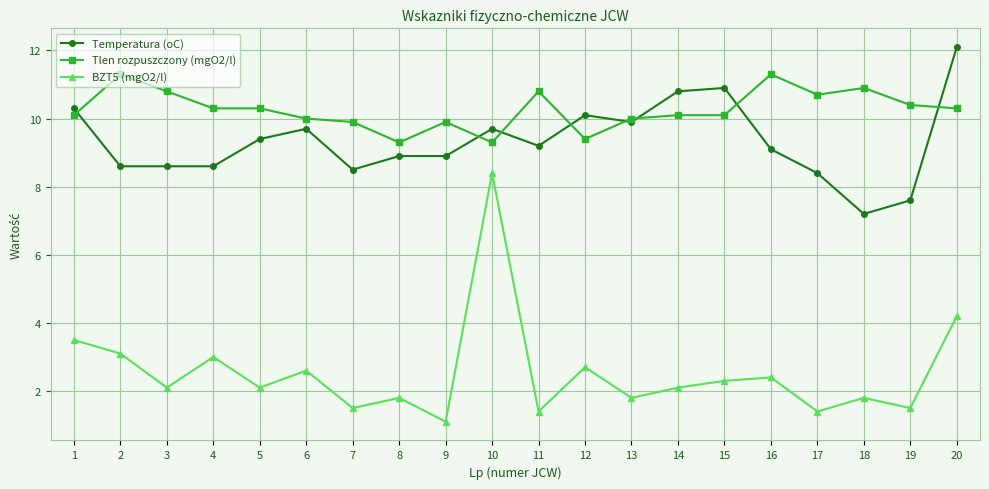

What is the minimum value shown in the chart?

1.1